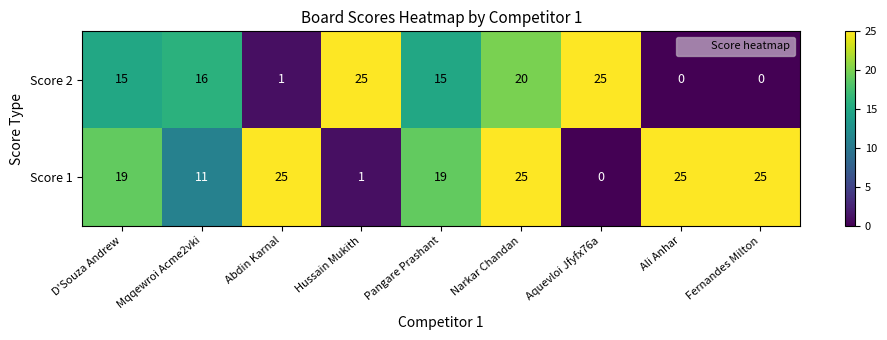

Rank the series at Pangare Prashant from highest to lowest value.

Score 1, Score 2